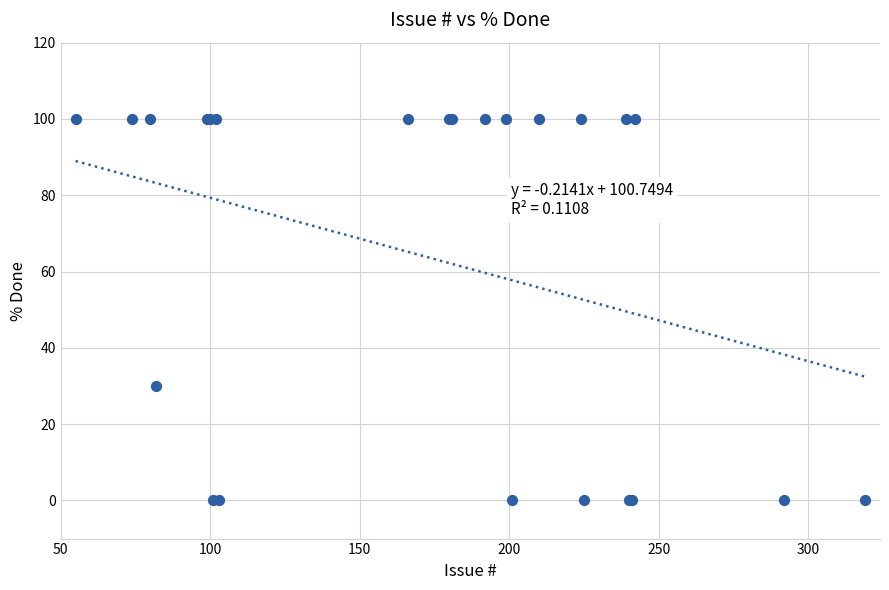

What Y value in the scatter plot is closest to 50?

30